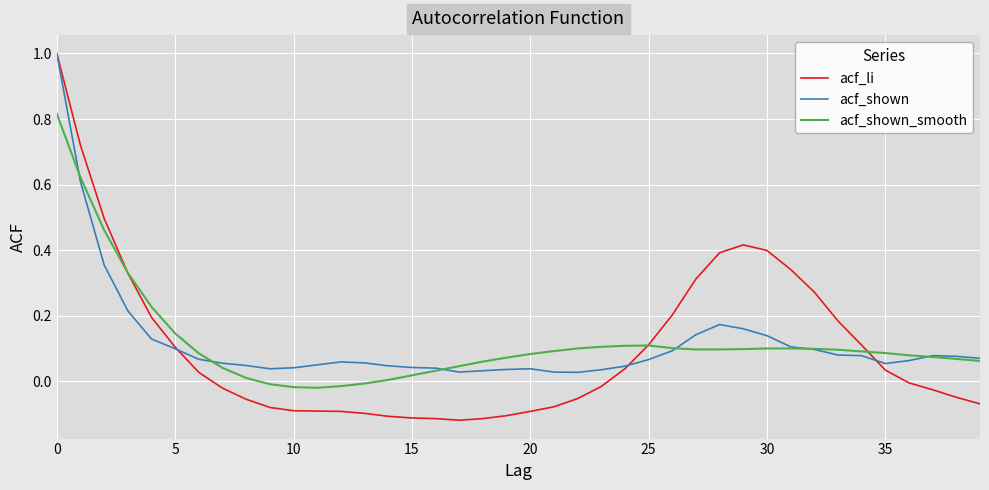

What is the maximum value shown in the chart?

1.0